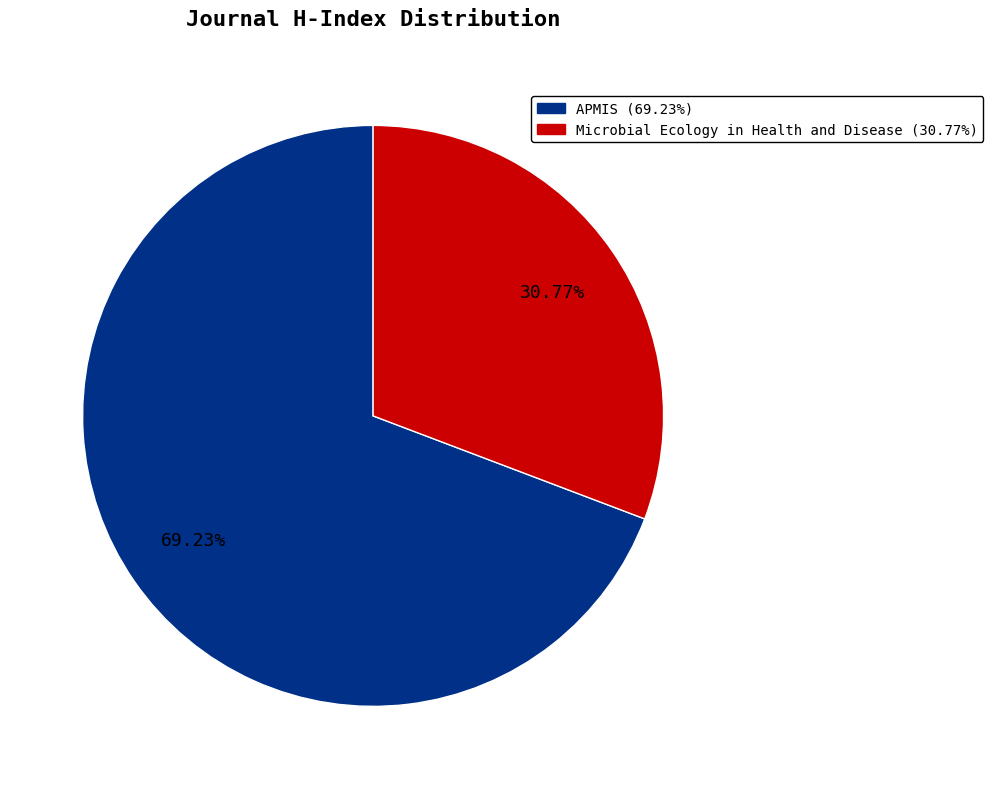

Does any single category account for the majority?

Yes